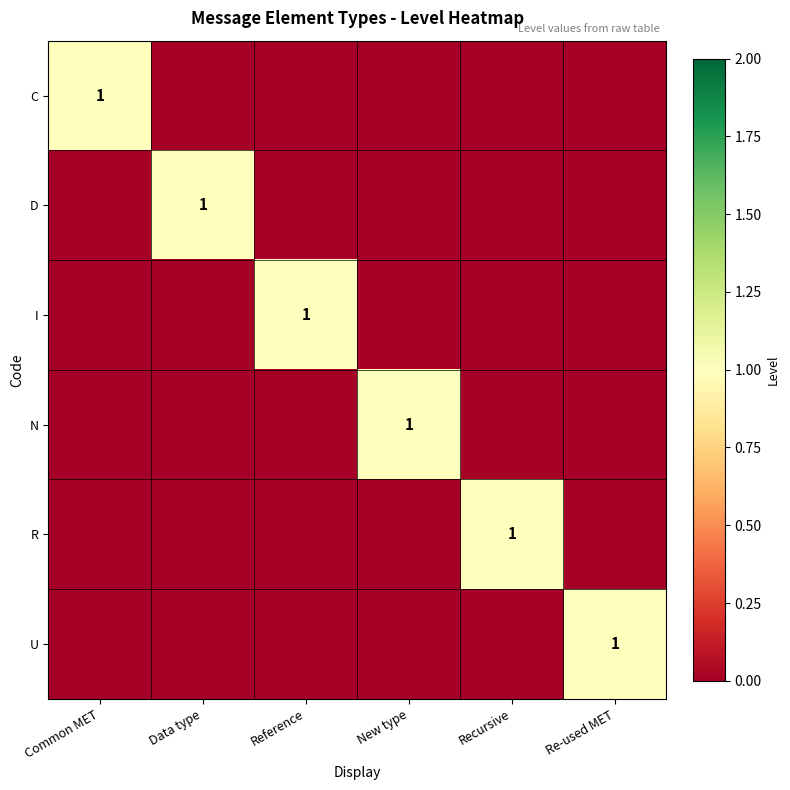

Which has a higher value, Reference or Data type?

Reference